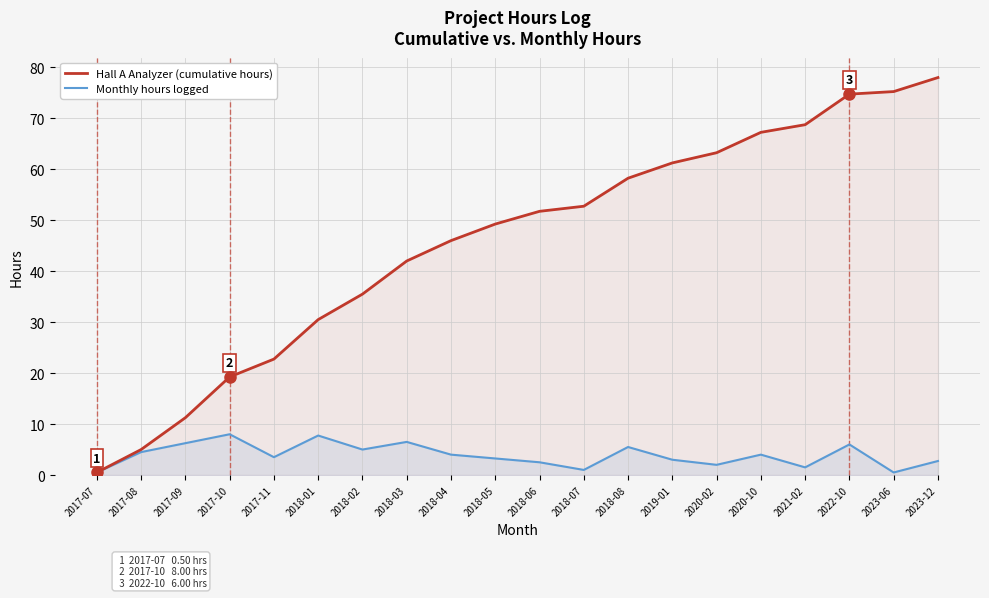

Count the number of categories in the chart.

20